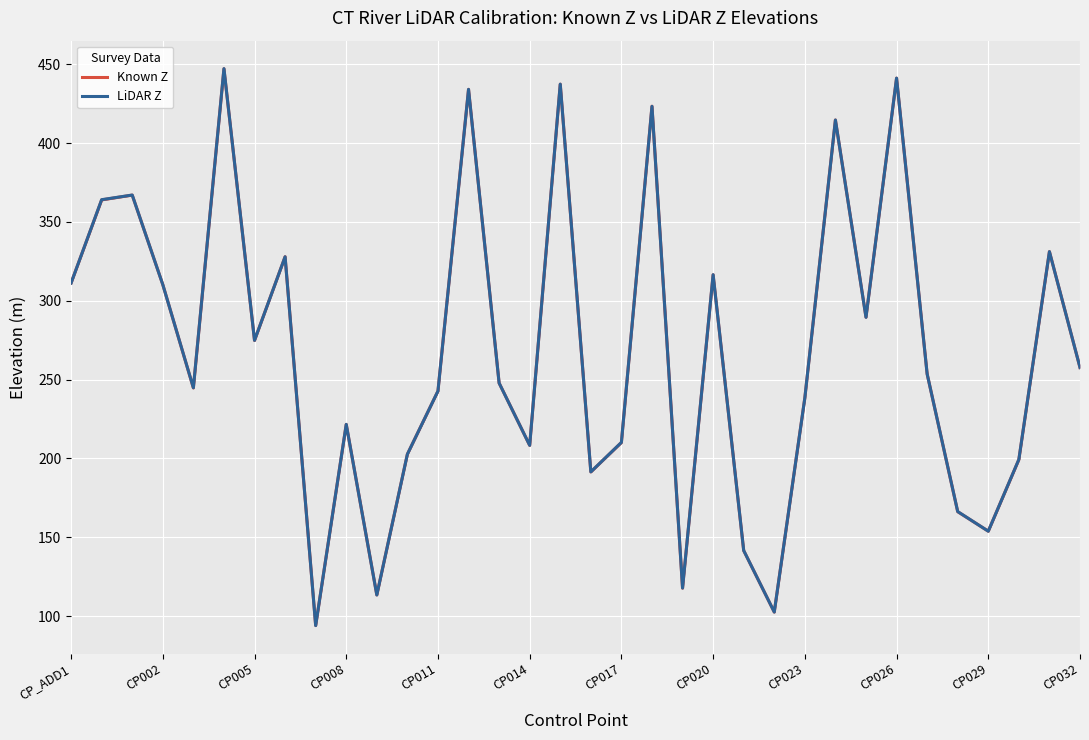

True or false: Known Z has a value of 253.6 at 28.

True